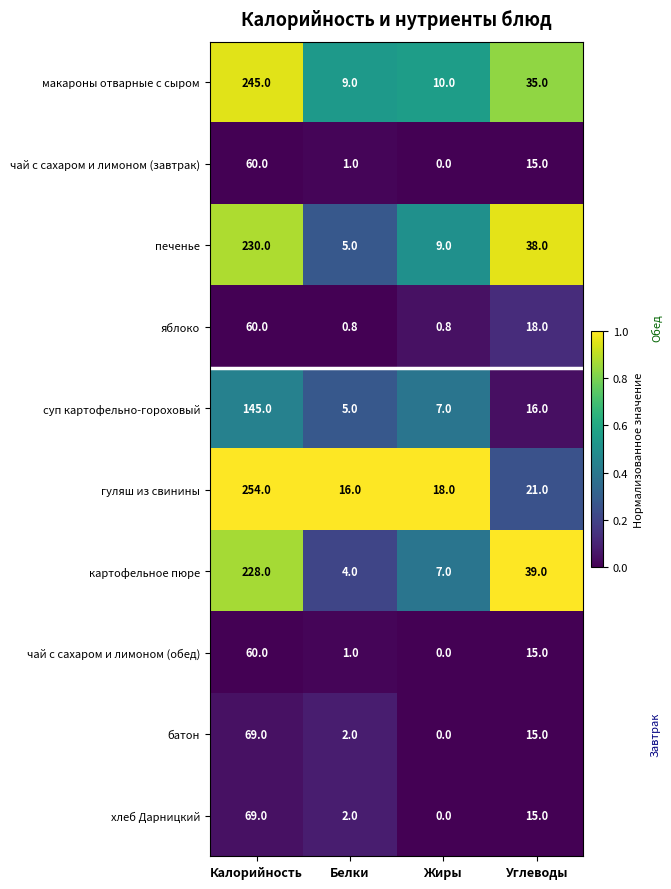

List the labels in order of чай с сахаром и лимоном (завтрак) value, largest first.

Калорийность, Углеводы, Белки, Жиры